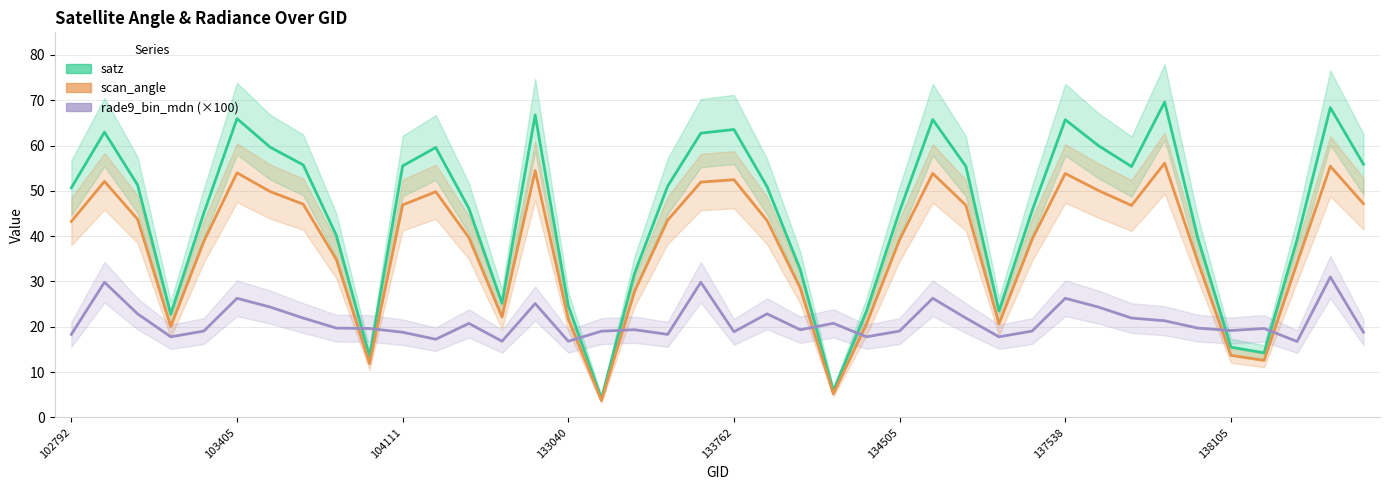

How many data points does each series have?

40